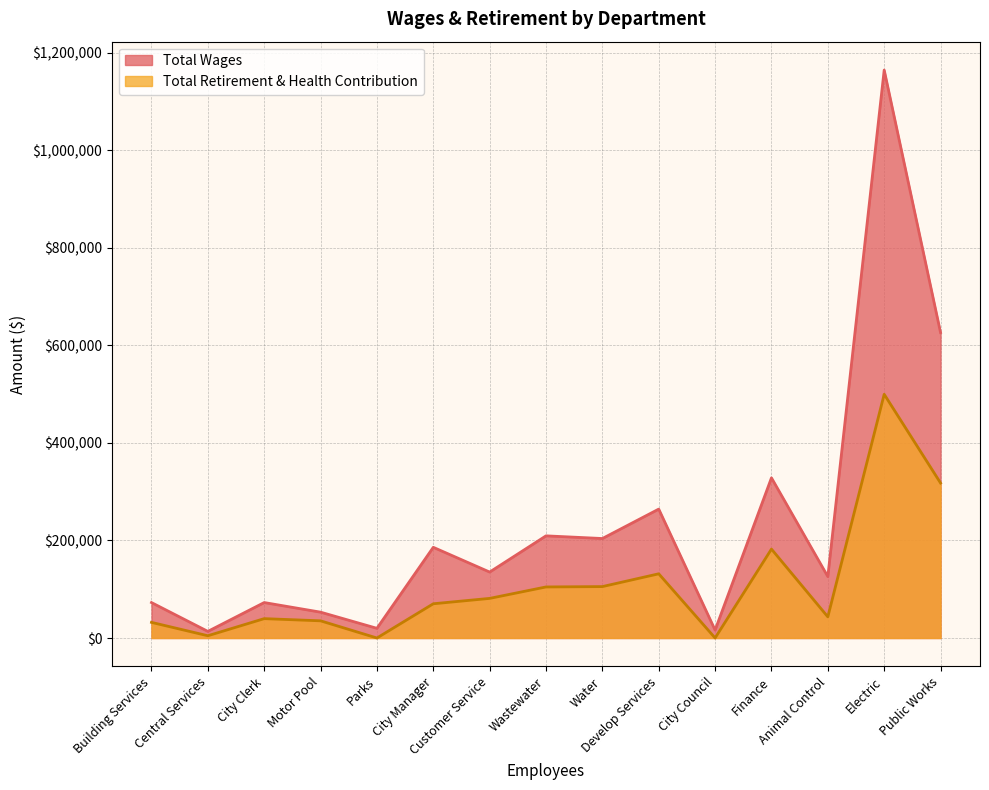

What is the sum of the Total Wages values at Parks and Motor Pool?

72876